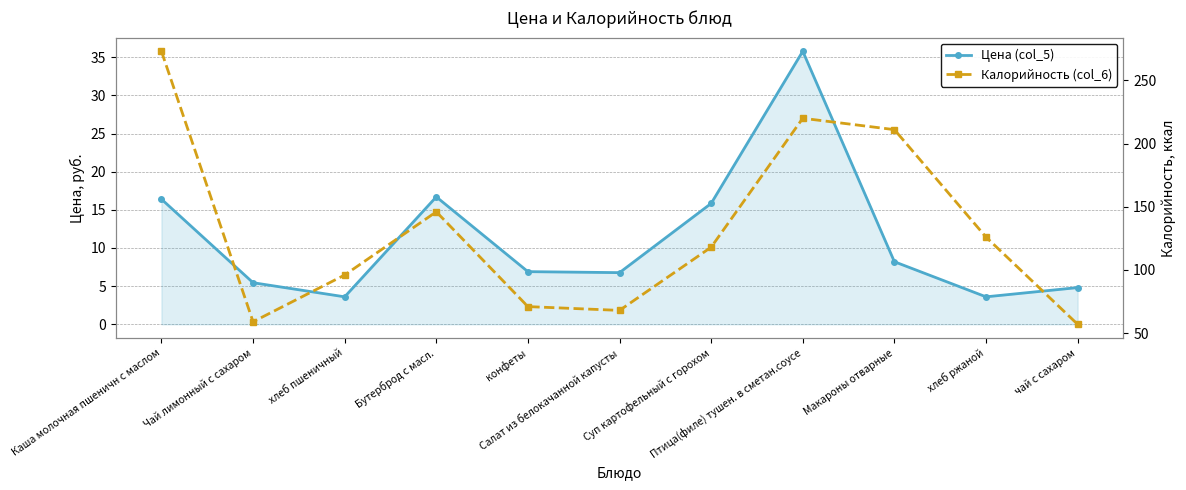

Reading right to left, transcribe all the data shown in this chart.

Цена (col_5): 4.8	3.6	8.2	35.8	15.8	6.8	6.9	16.7	3.6	5.5	16.4
Калорийность (col_6): 57.0	126.0	211.0	220.0	118.0	68.0	71.0	146.0	96.0	59.0	273.0